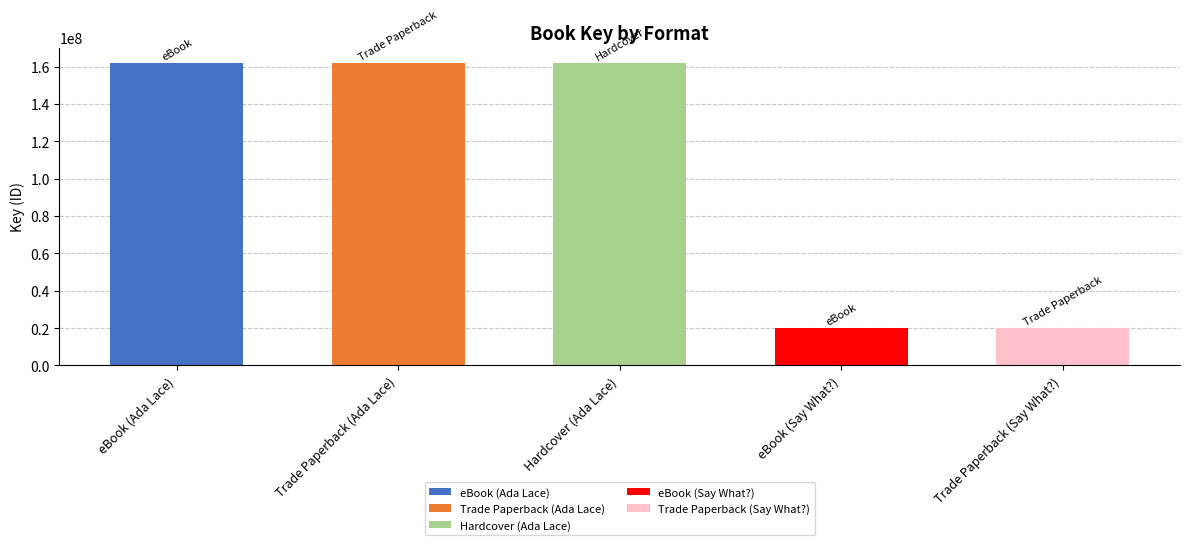

What is the difference between the second highest and minimum values?

141814461